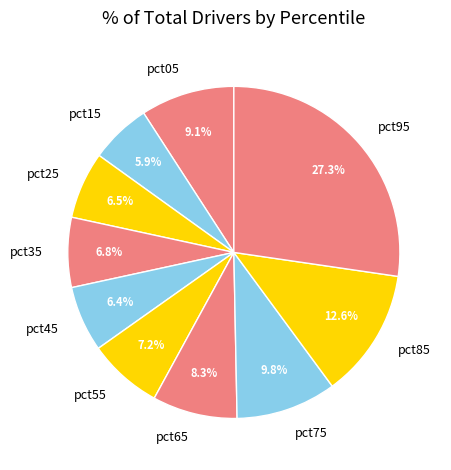

Count the number of slices in the pie.

10